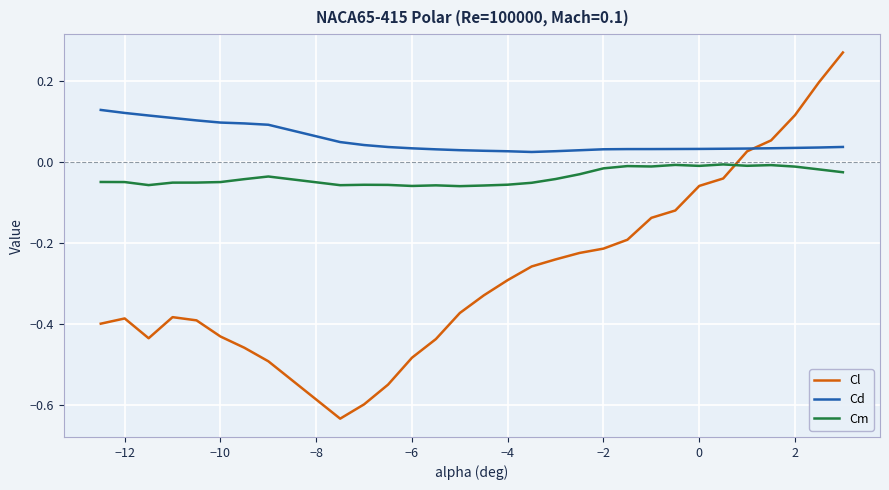

Rank the series by their average value, from lowest to highest.

Cl, Cm, Cd